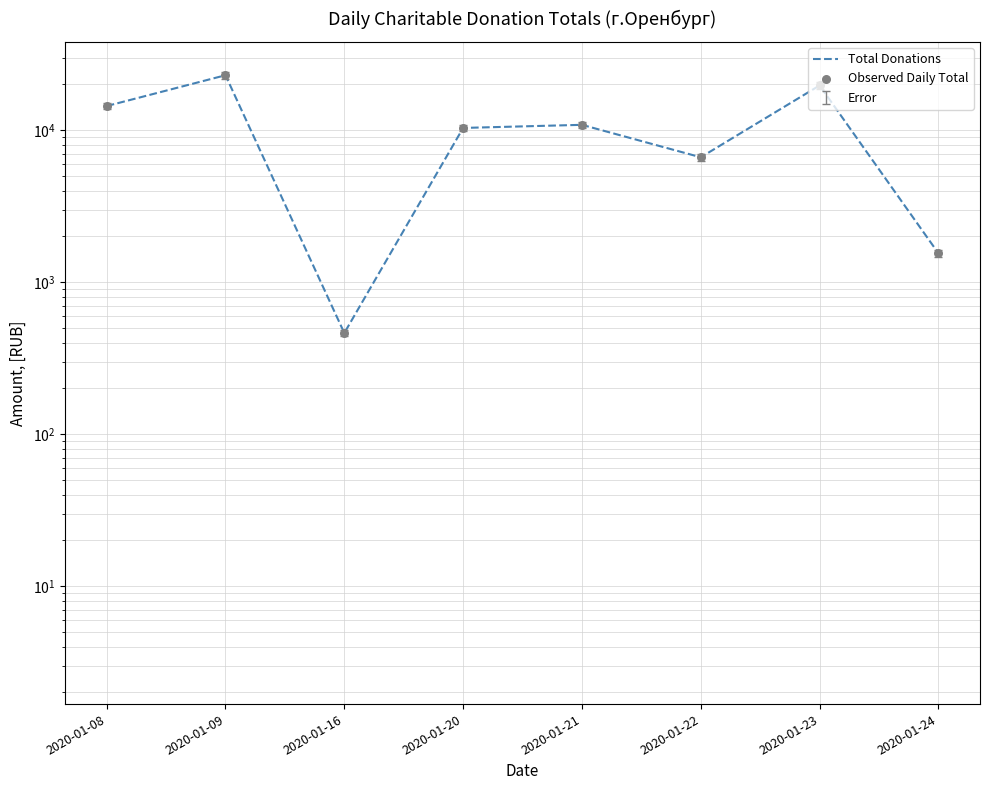

Which series contains the highest Y value?

Total Donations